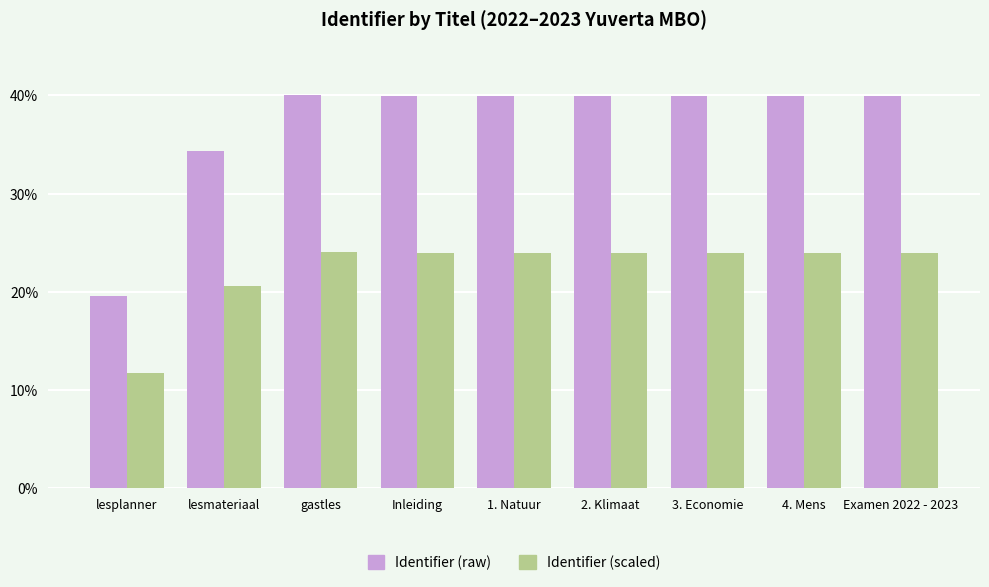

Does the chart contain stacked bars?

No